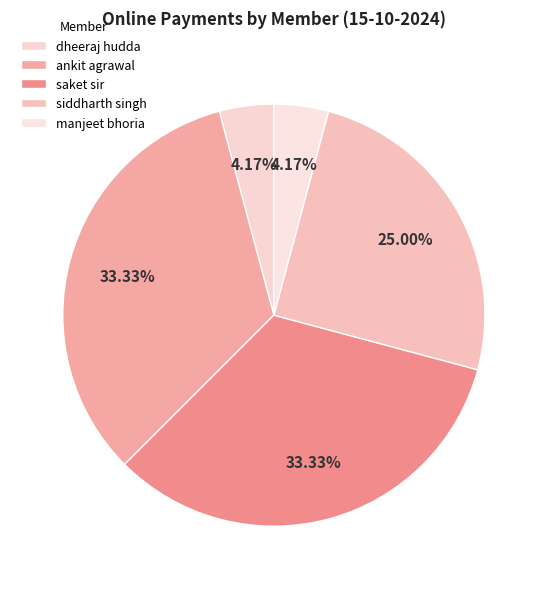

What is the largest slice in the pie chart?

ankit agrawal / saket sir